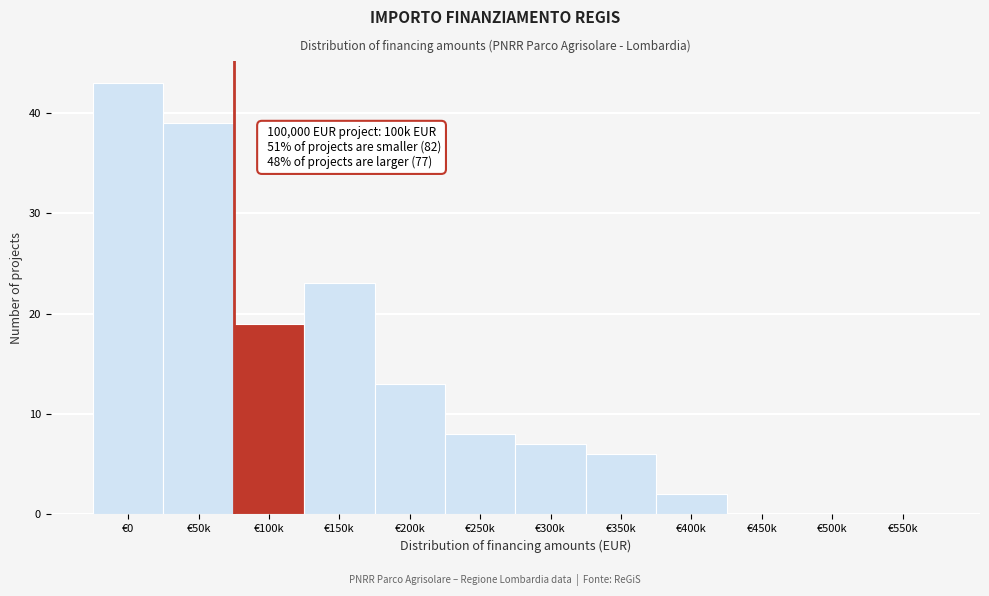

Reading right to left, what are all the values shown in this chart?

€550k=0	€500k=0	€450k=0	€400k=2	€350k=6	€300k=7	€250k=8	€200k=13	€150k=23	€100k=19	€50k=39	€0=43